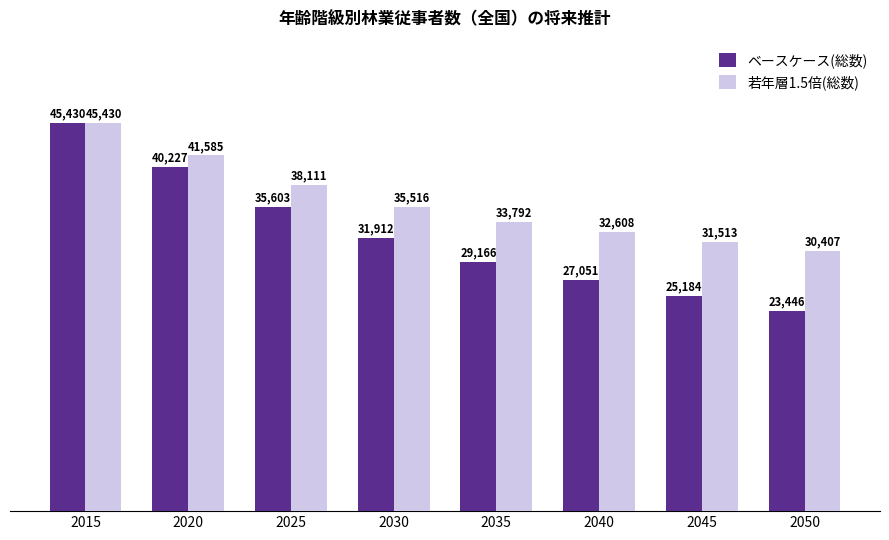

Is the value of ベースケース(総数) at 2015 greater than the value of 若年層1.5倍(総数) at 2050?

Yes